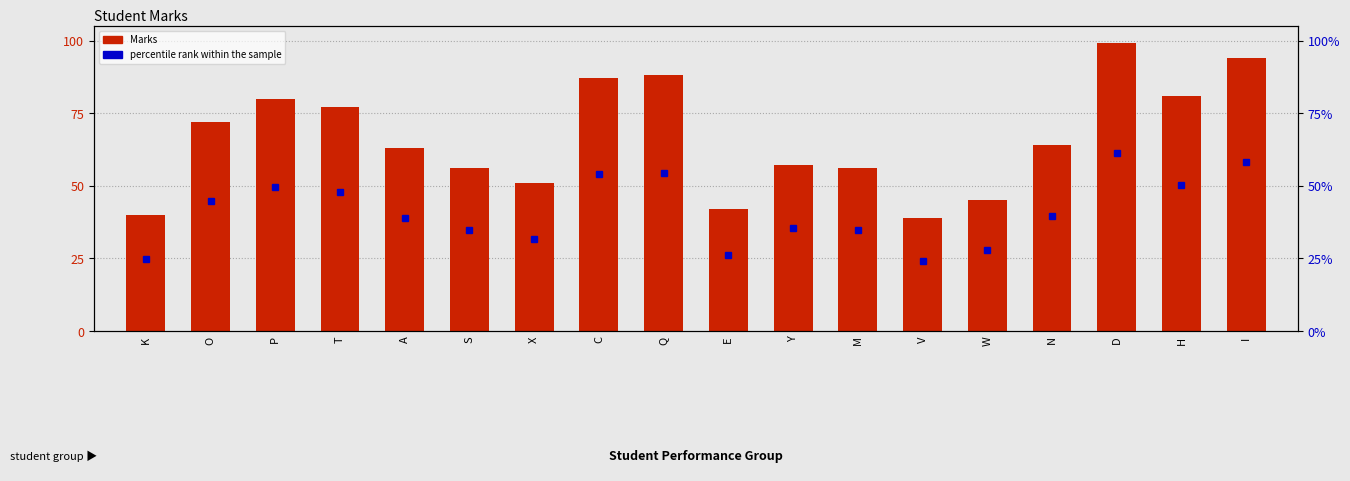

At which label does the data first exceed 64?

O